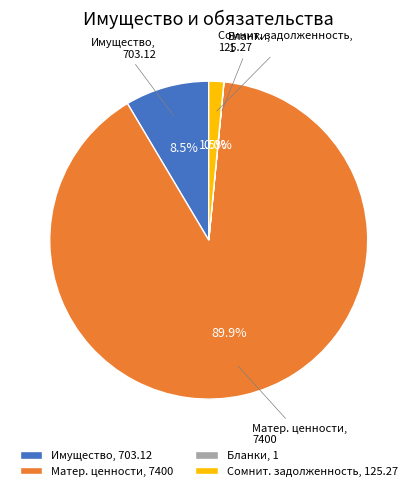

What is the largest slice in the pie chart?

Матер. ценности, 7400